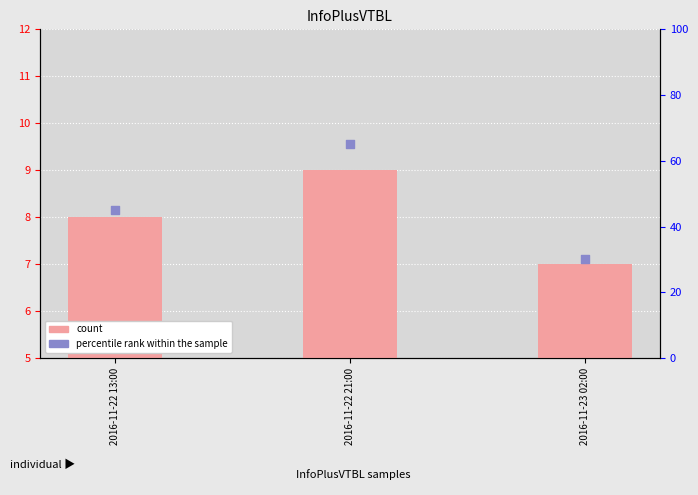

At how many categories does at least one series exceed 31?

2